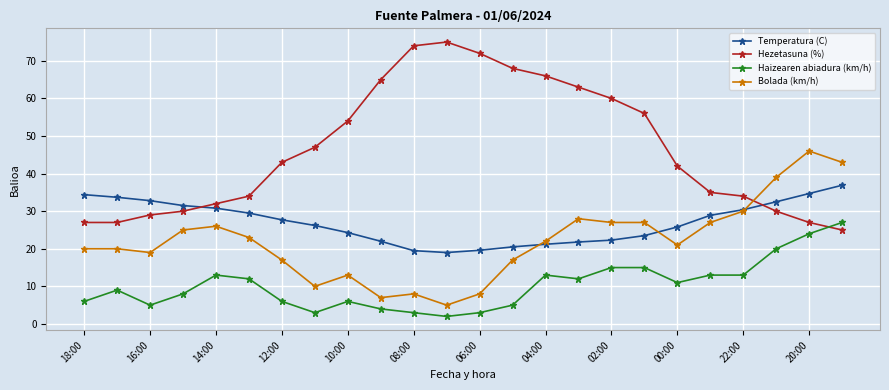

Rank the series by their maximum value, from highest to lowest.

Hezetasuna (%), Bolada (km/h), Temperatura (C), Haizearen abiadura (km/h)